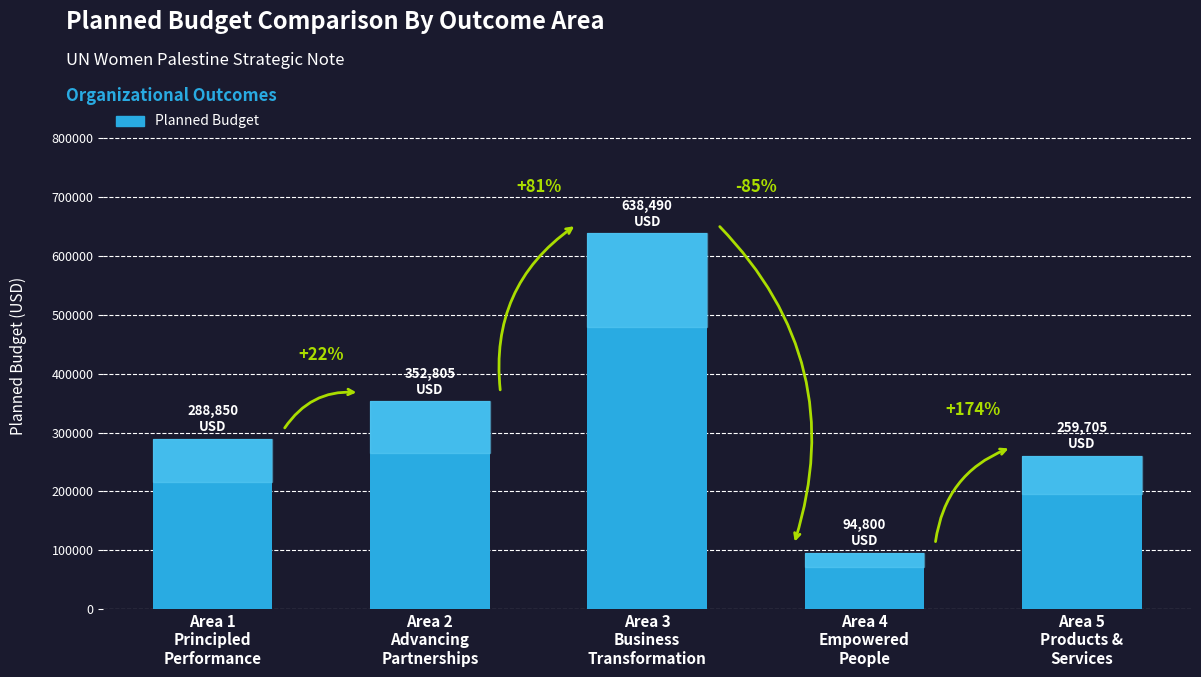

How many bars are there in total?

5